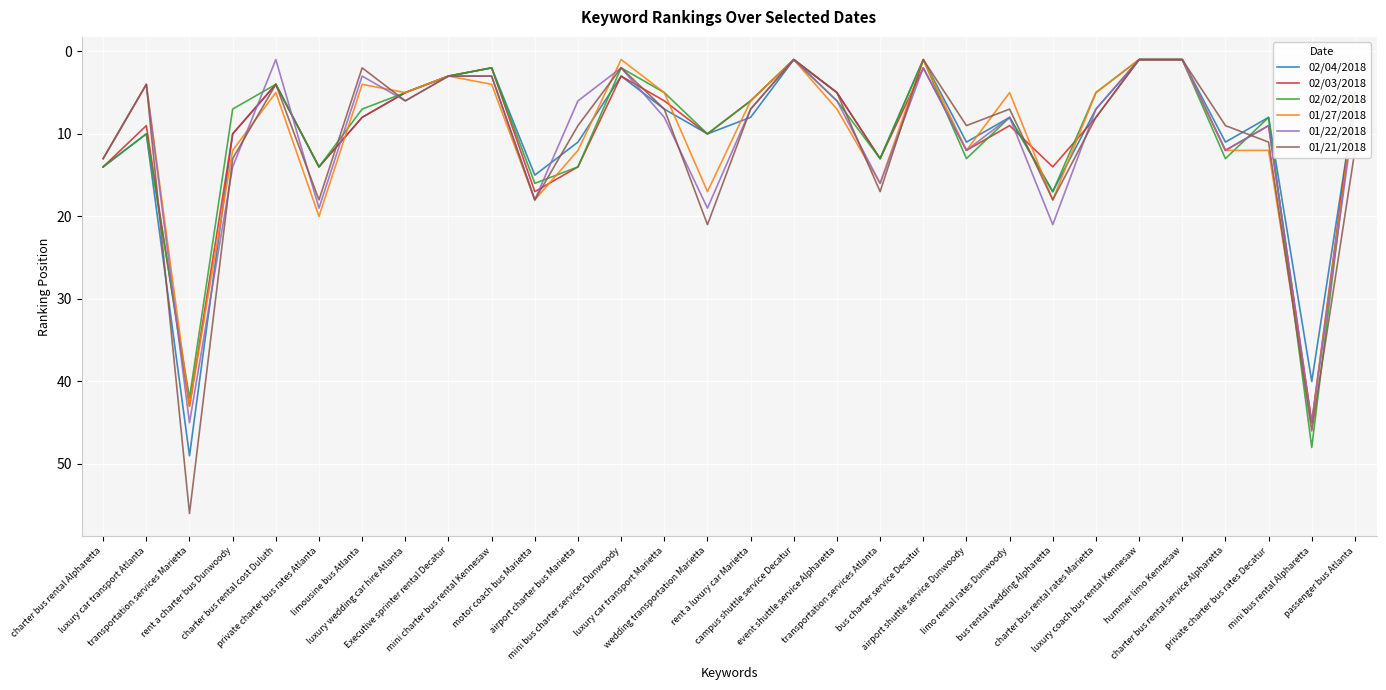

Which series has the widest spread of values?

01/21/2018